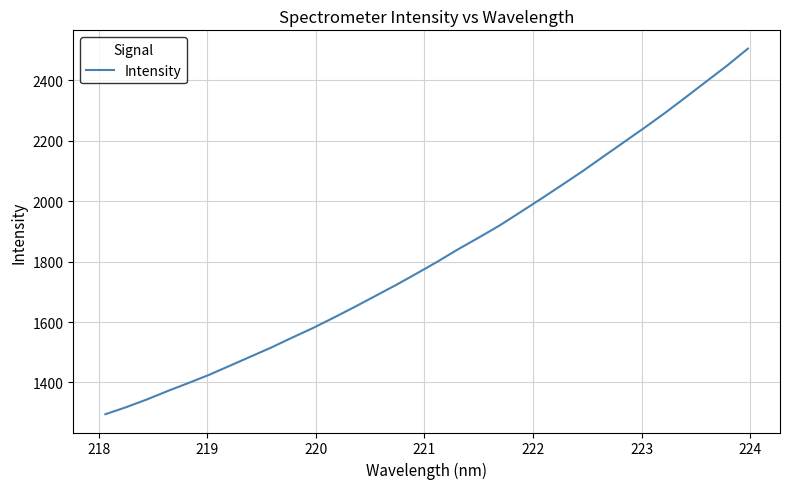

How many lines are shown in the chart?

1